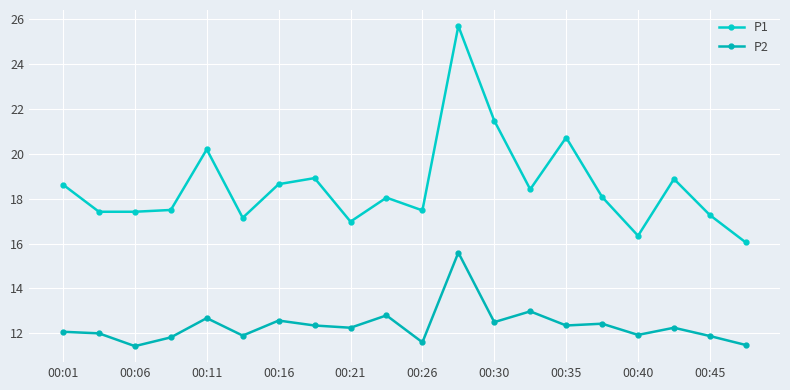

Where is P2 nearest to the value 13?

13